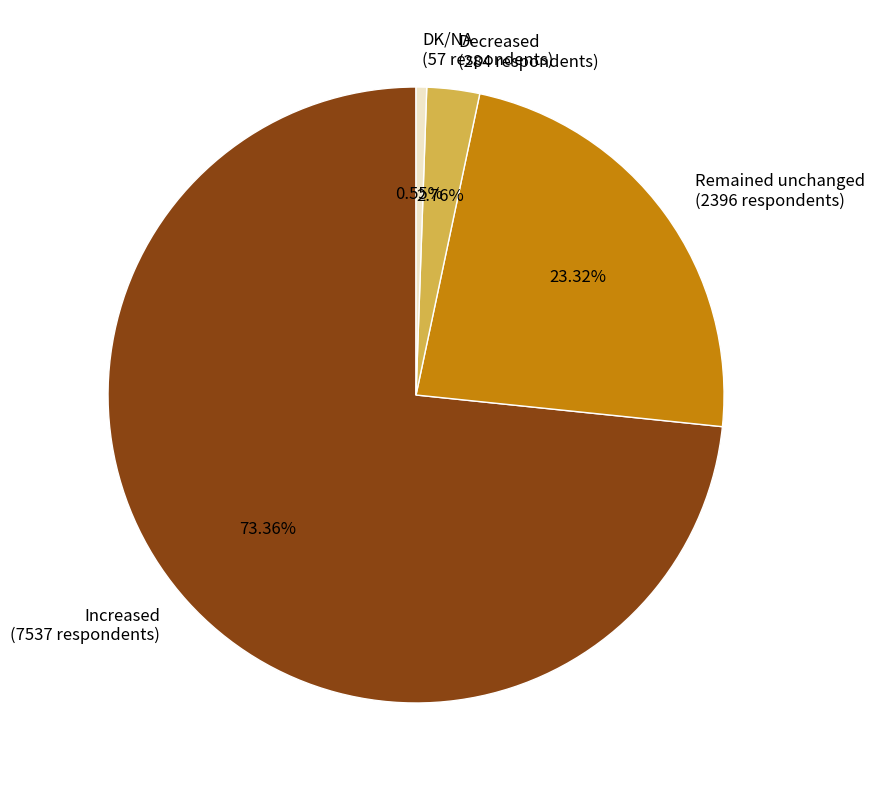

Which category has the biggest portion of the pie?

Increased